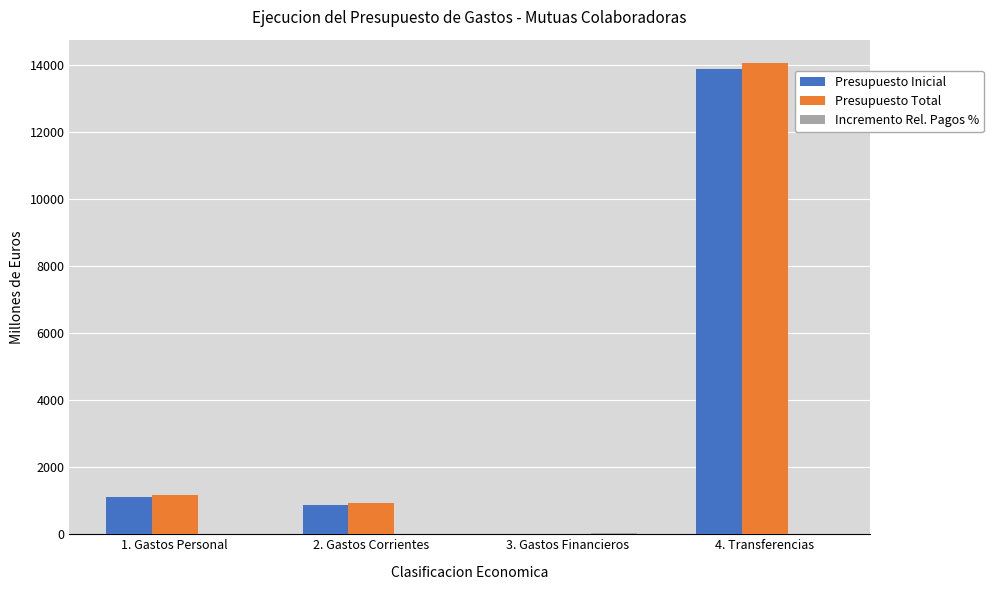

What is the sum of all Presupuesto Inicial values?

15882.3